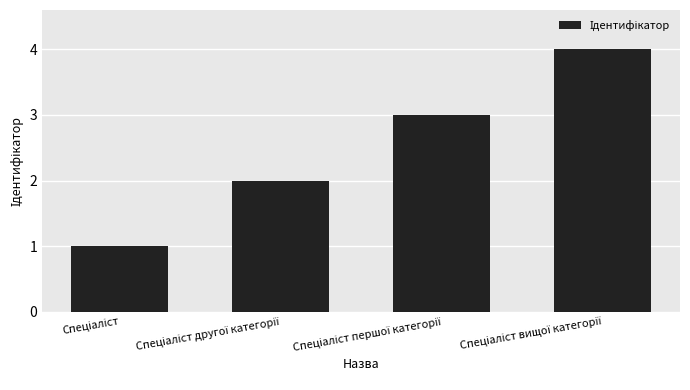

What is the sum of all values?

10